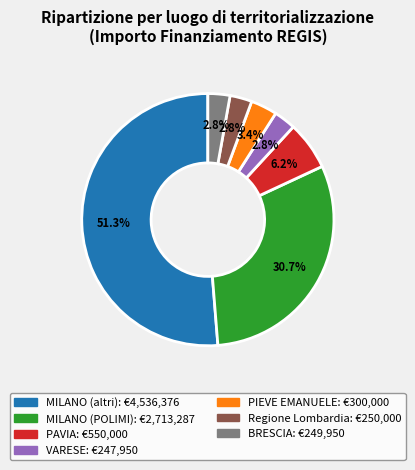

Is there a majority slice in this chart?

Yes